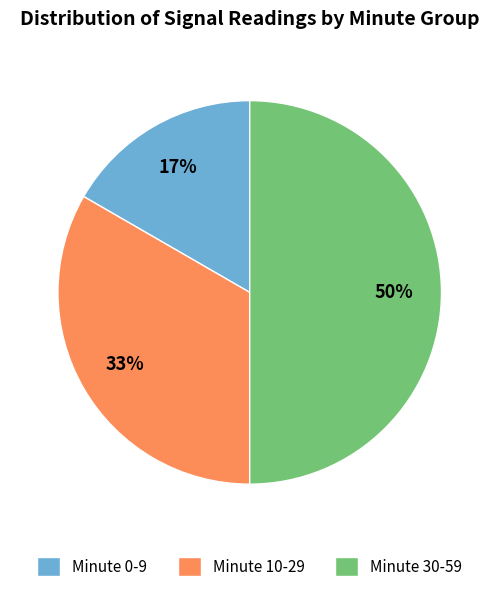

To the nearest percent, what is the difference between the largest and smallest slice percentages?

33%